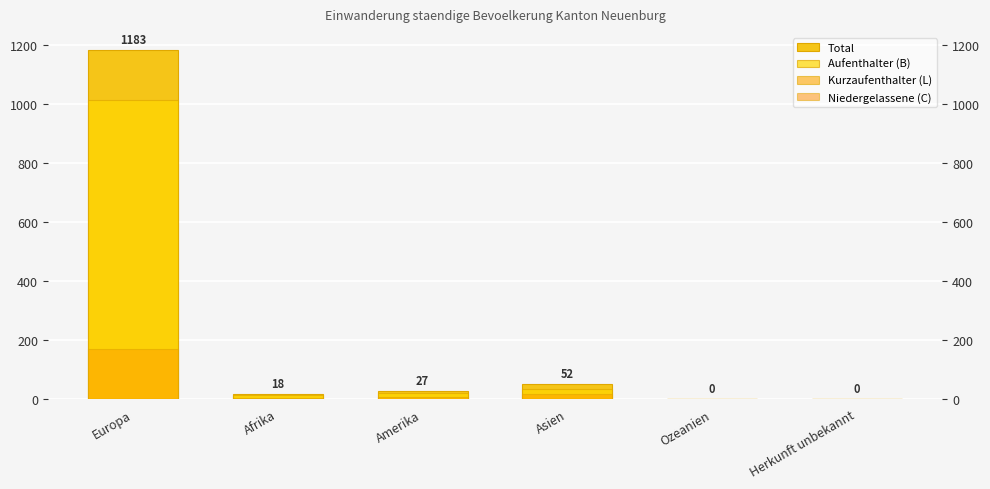

What is the value of the Total bar at the 4th from the left?

52